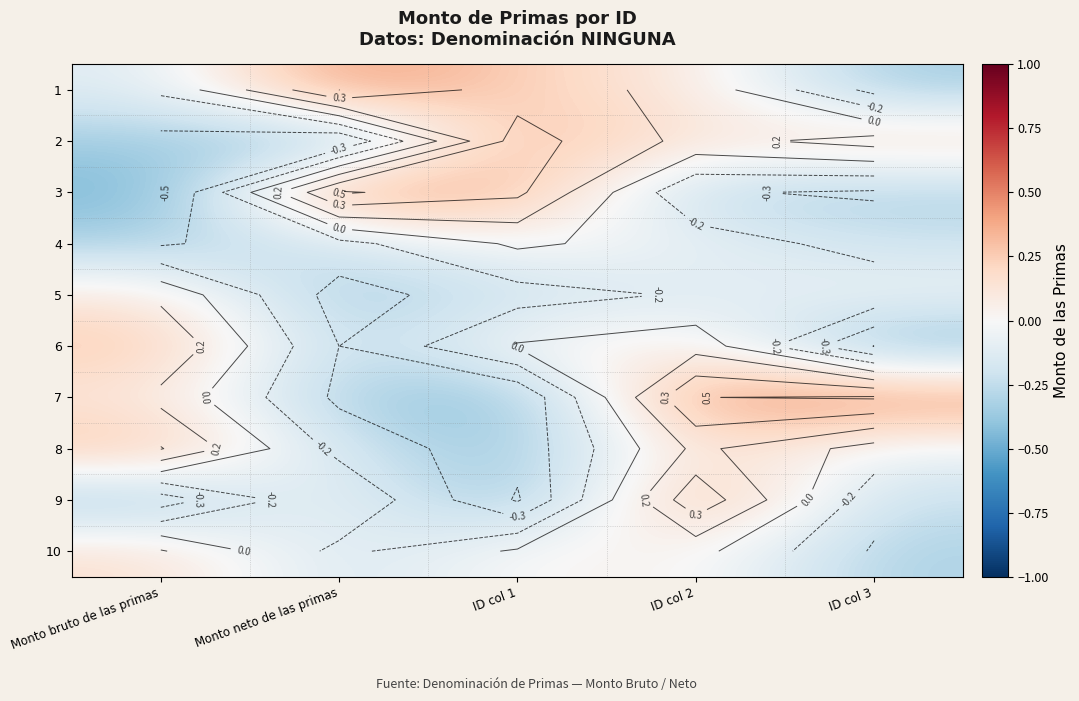

At which category is the sum across all series the highest?

ID col 2